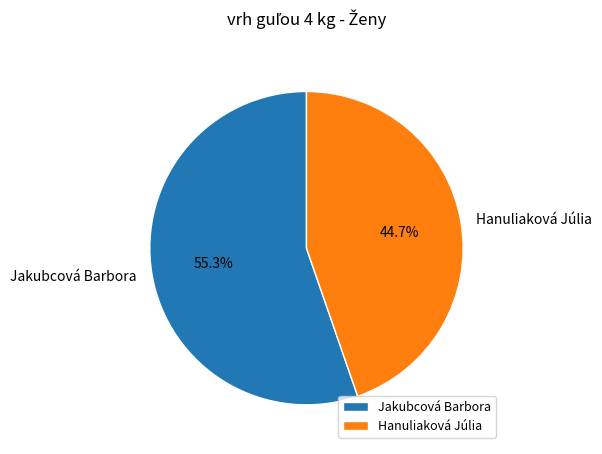

To the nearest percent, what percentage of the pie is Jakubcová Barbora?

55%